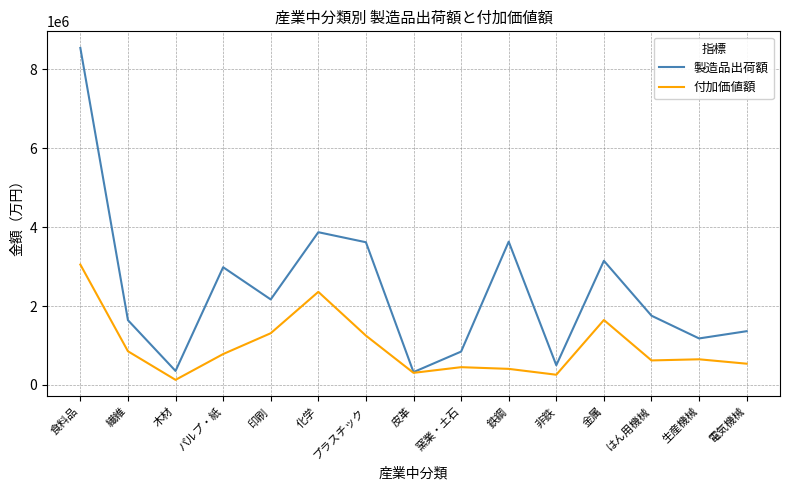

List the series in order of their overall mean, highest first.

製造品出荷額, 付加価値額